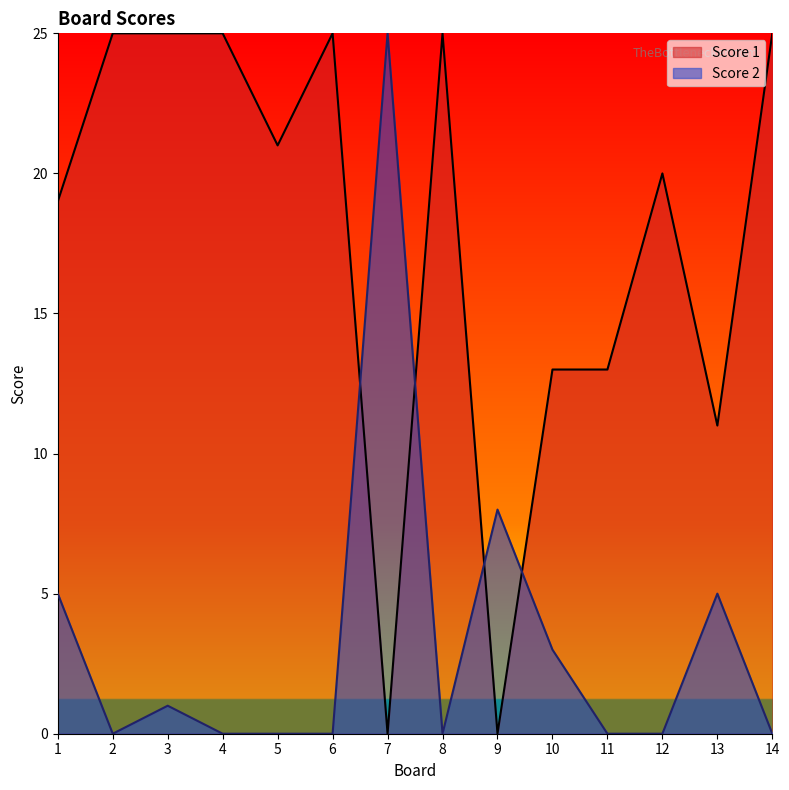

True or false: Score 1 has a value of 39 at 3.

False